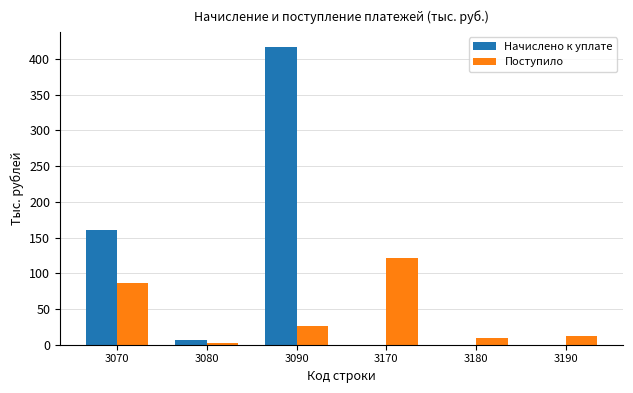

Which series has the widest spread of values?

Начислено к уплате